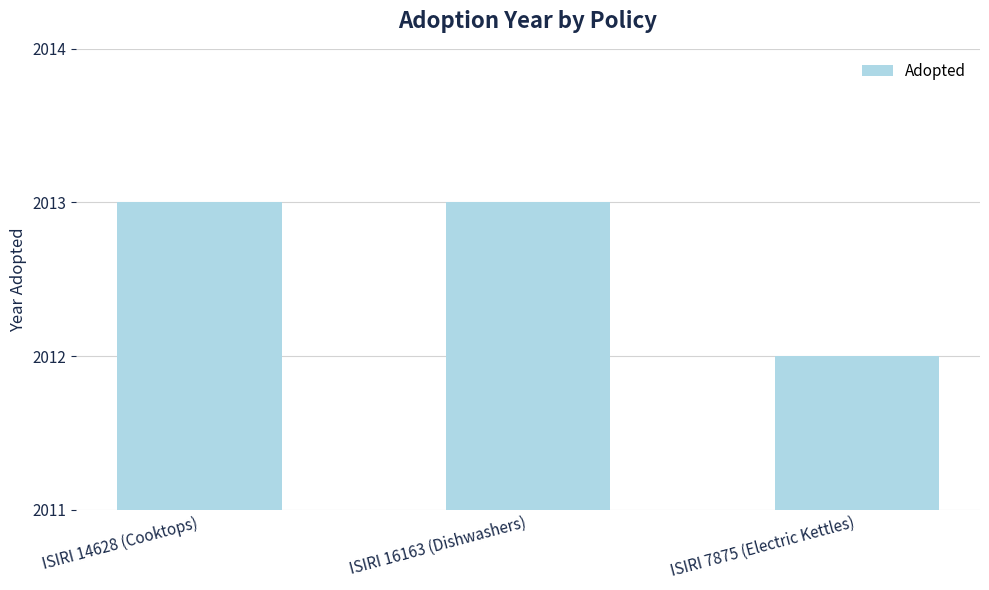

Are the bars grouped side by side (vs. stacked)?

No